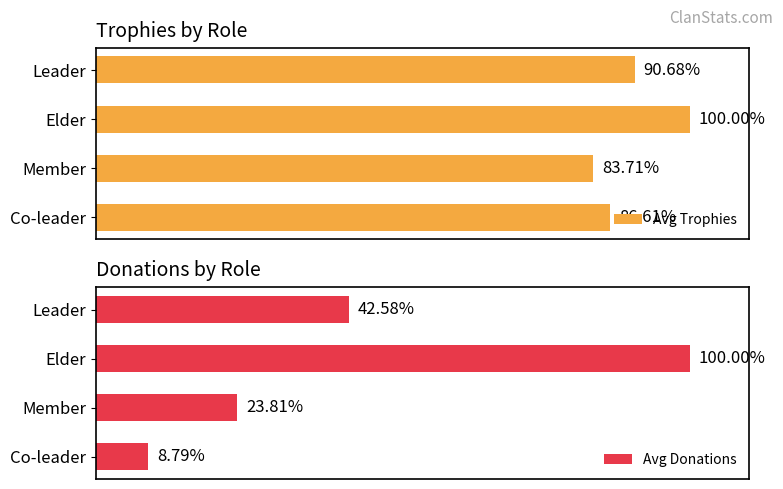

What are all the series names shown in the legend?

Avg Trophies, Avg Donations